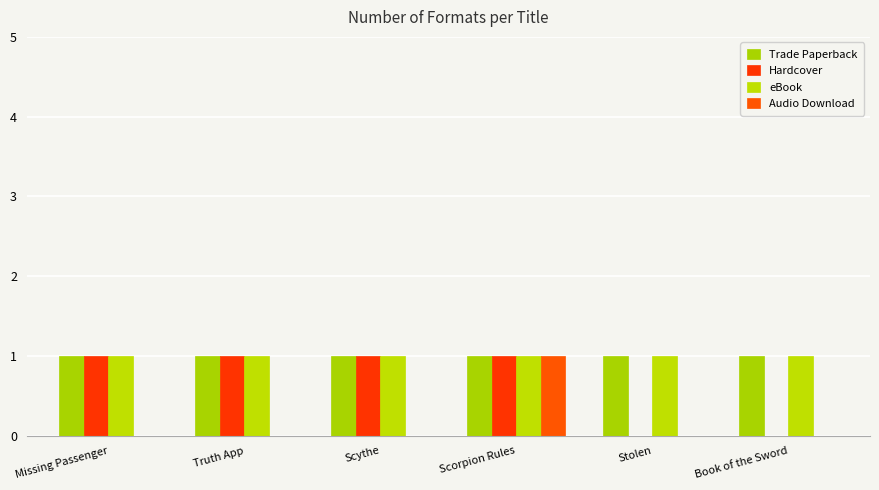

How many groups of bars are there?

6